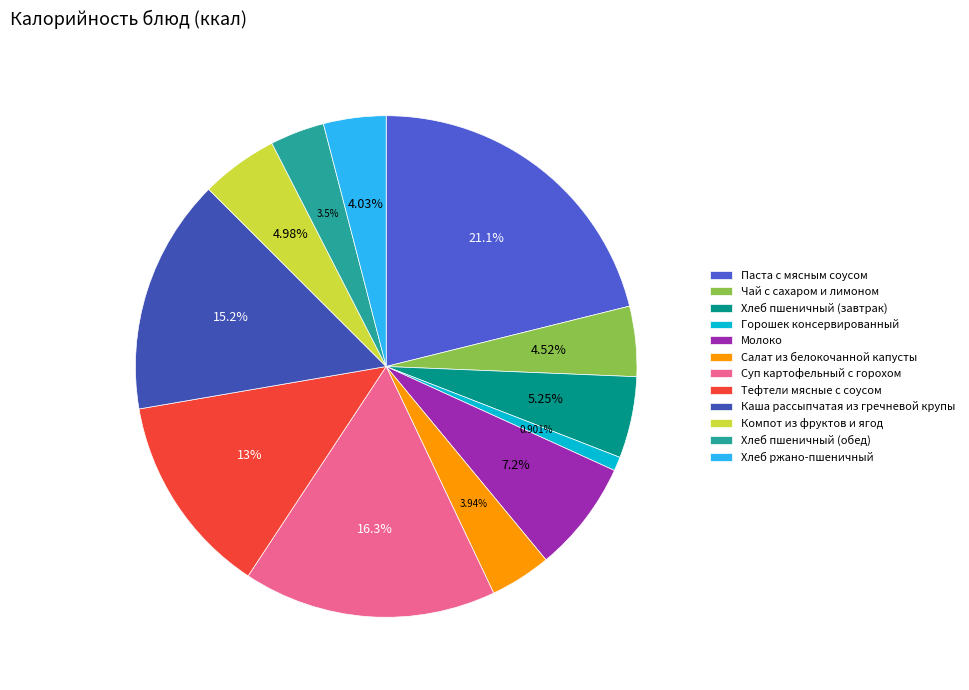

True or false: Суп картофельный с горохом accounts for 16% of the total.

True